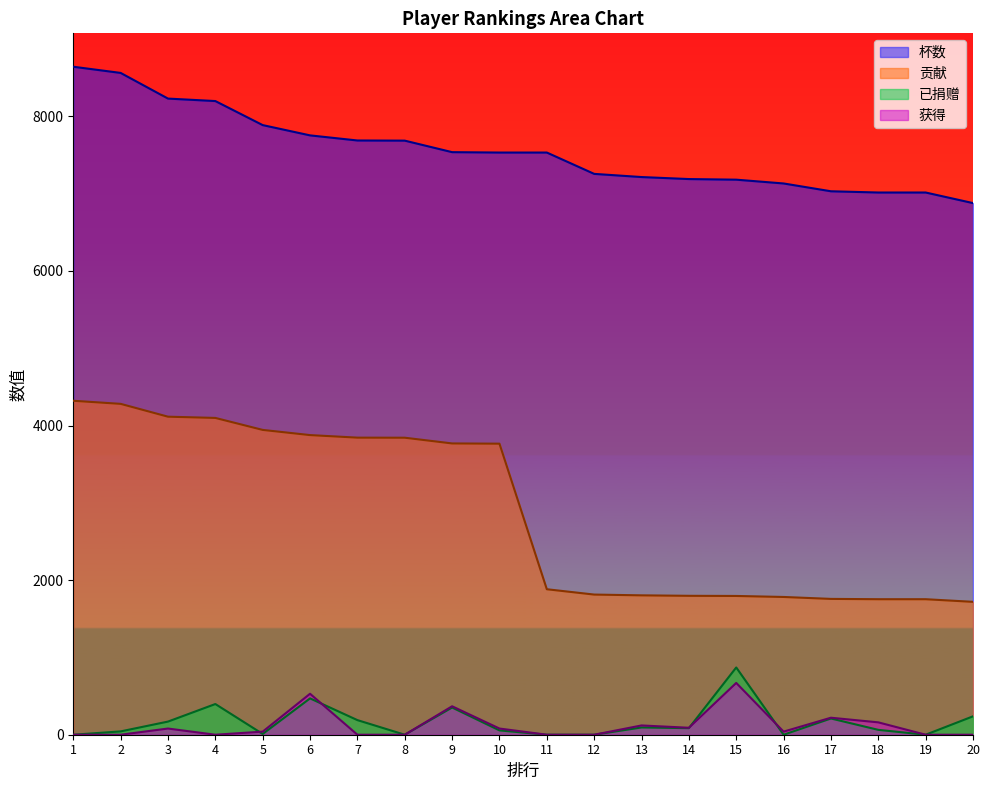

Is it true that 已捐赠 equals 38 at 7?

False